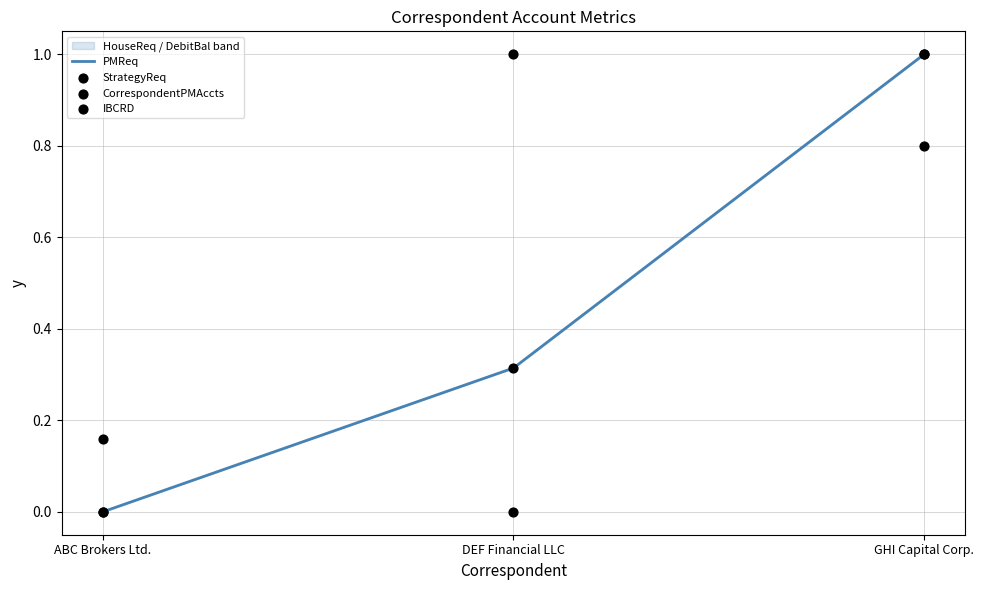

At which category is the sum across all series the highest?

GHI Capital Corp.